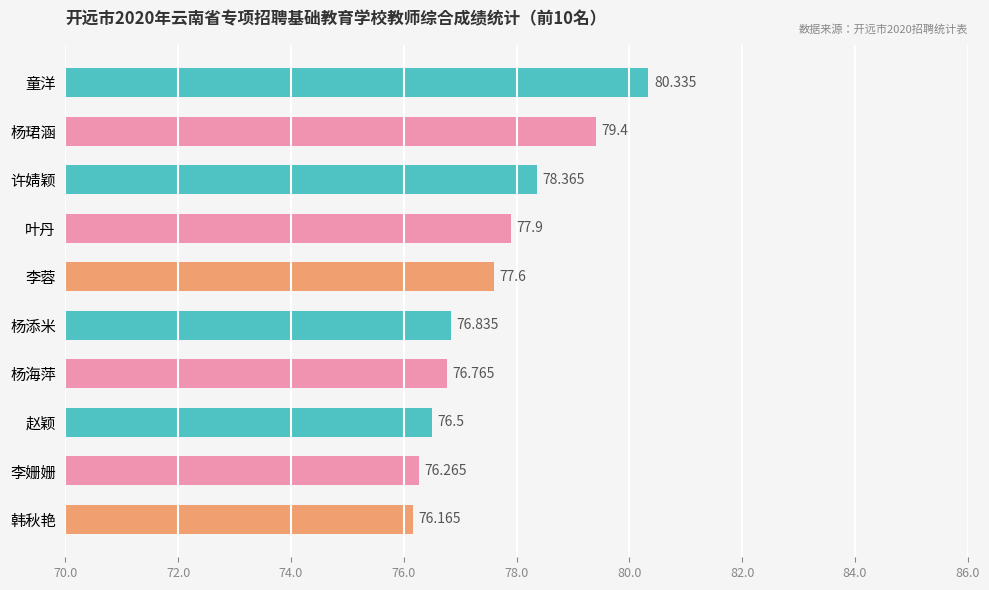

Which has a higher value, 许婧颖 or 赵颖?

许婧颖